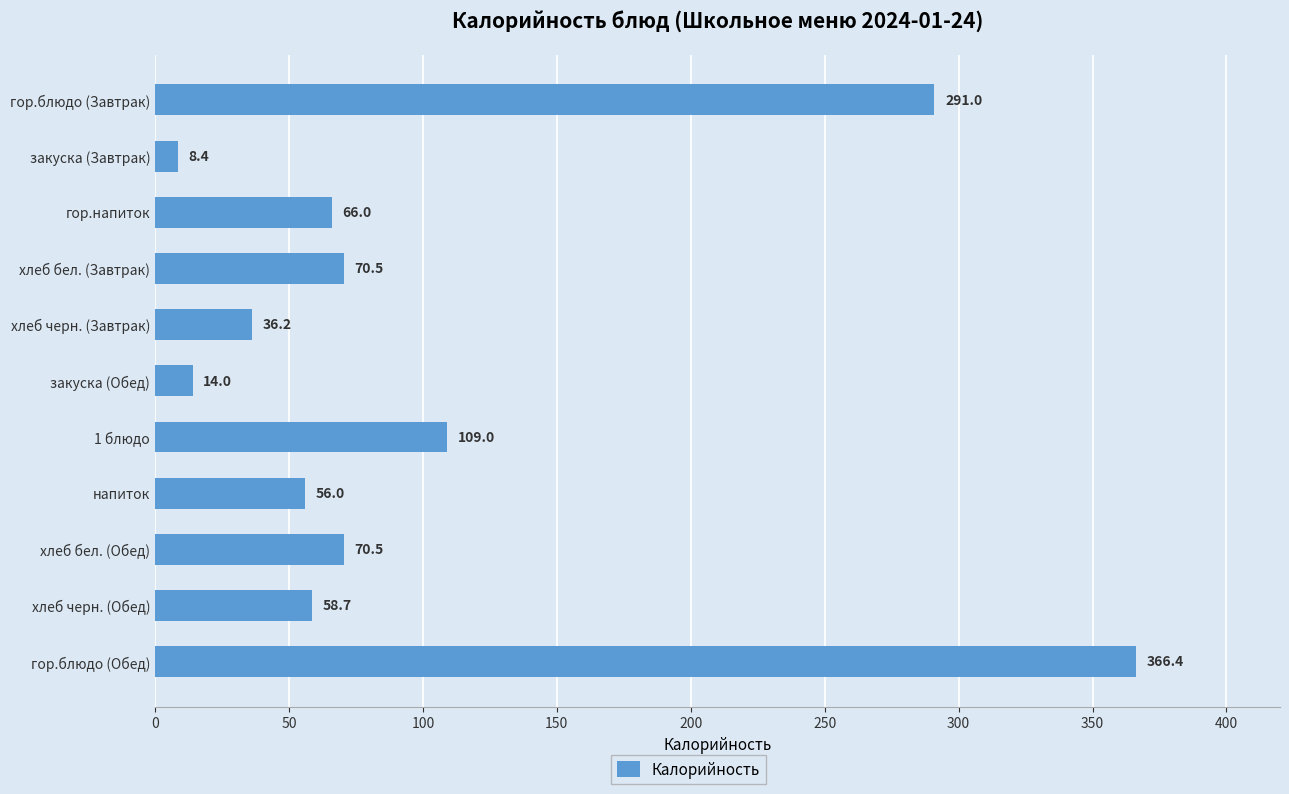

Reading bottom to top, list all the values displayed in this chart.

366.4	58.7	70.5	56.0	109.0	14.0	36.2	70.5	66.0	8.4	291.0